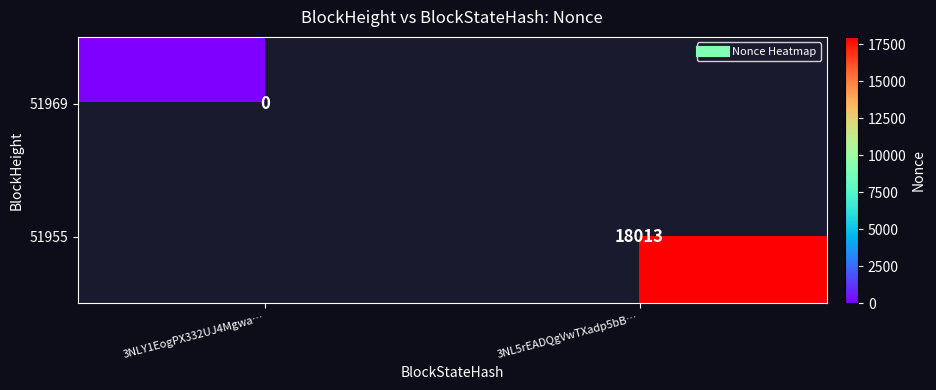

Rank the categories by 51955 value from lowest to highest.

3NLY1EogPX332UJ4Mgwa…, 3NL5rEADQgVwTXadp5bB…